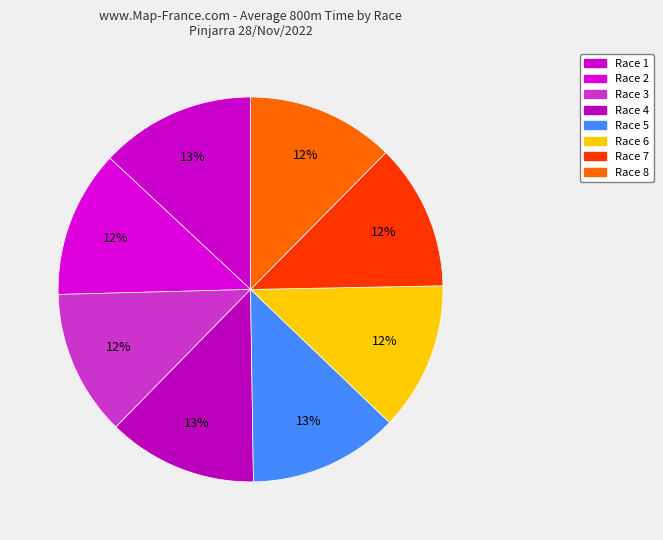

To the nearest percent, what is the combined percentage of Race 7 and Race 3?

25%